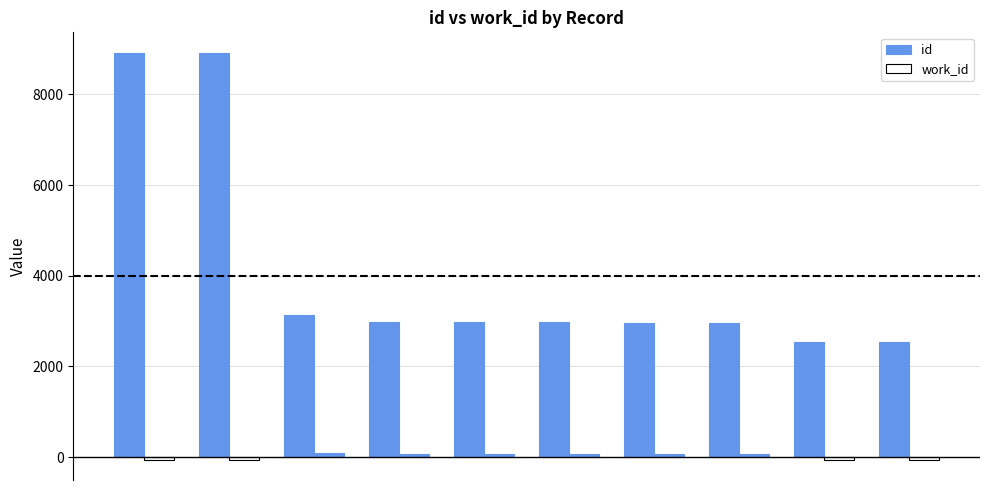

Rank the categories by id value from highest to lowest.

id_18920, id_18919, id_13129, id_12977, id_12975, id_12973, id_12966, id_12964, id_12531, id_12530